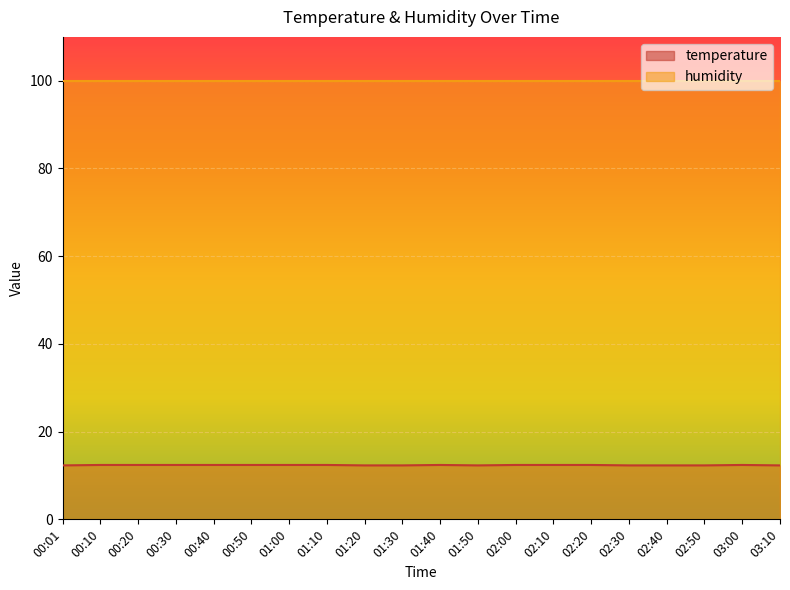

The value at 00:20 is 12.4. True or false?

True